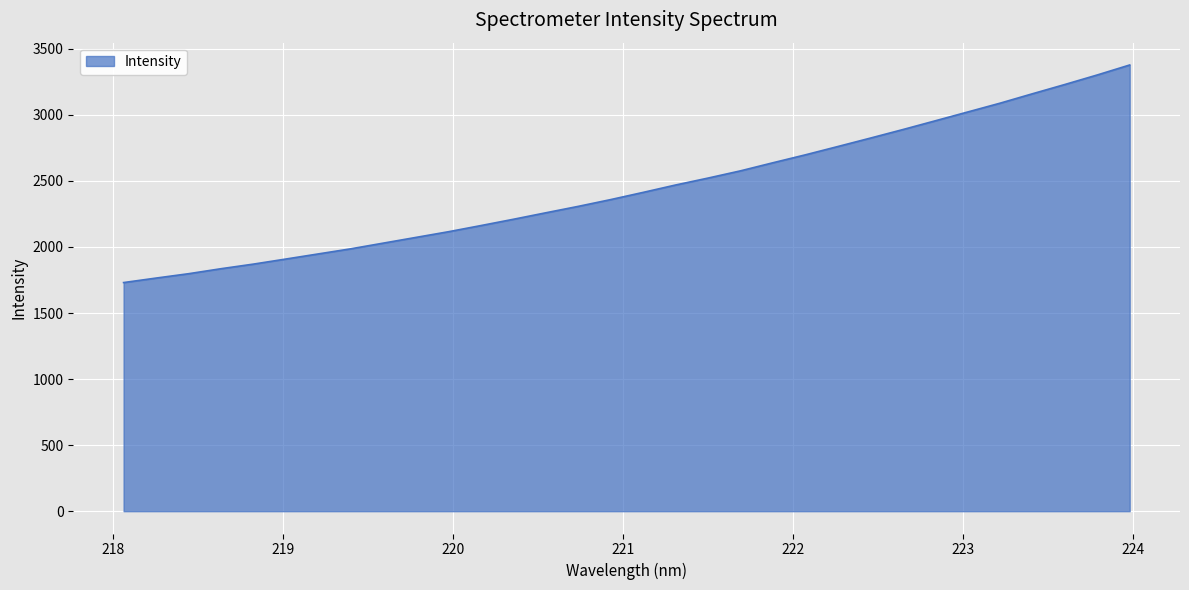

What is the minimum value shown in the chart?

1730.7